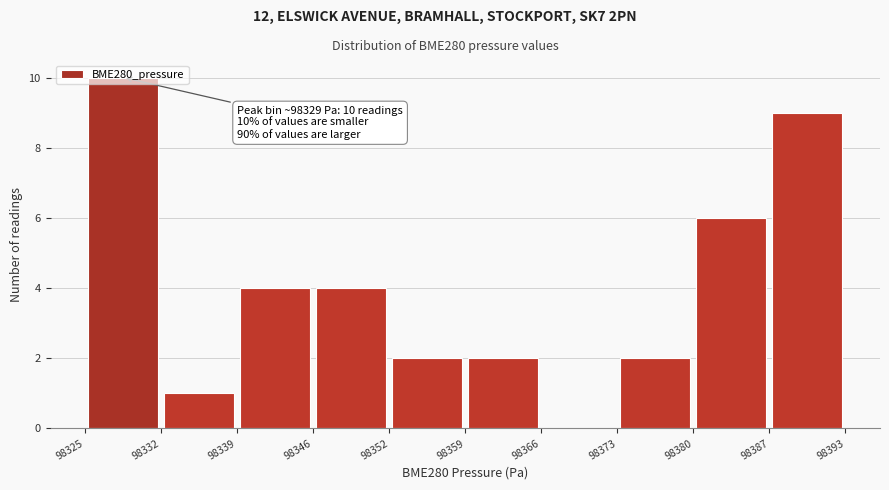

Which range on the x-axis has the tallest bar?

98325 to 98332